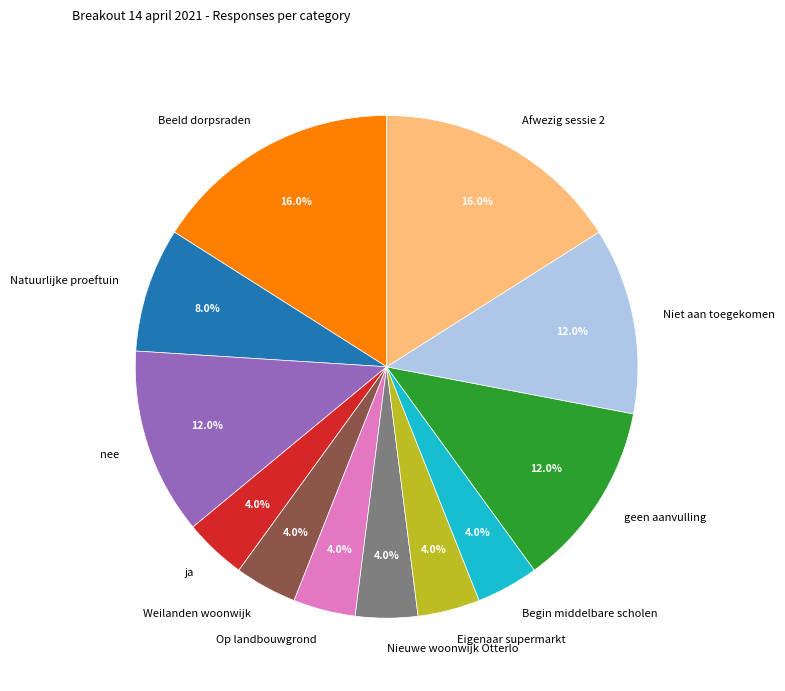

Does nee represent more than half of the total?

No